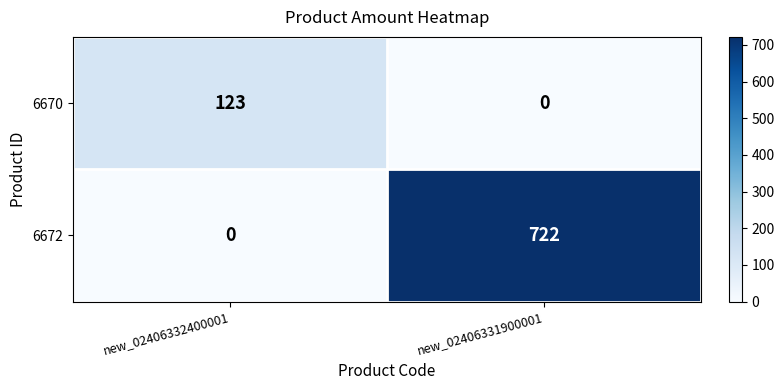

Which series changed the most between new_02406332400001 and new_02406331900001?

6672